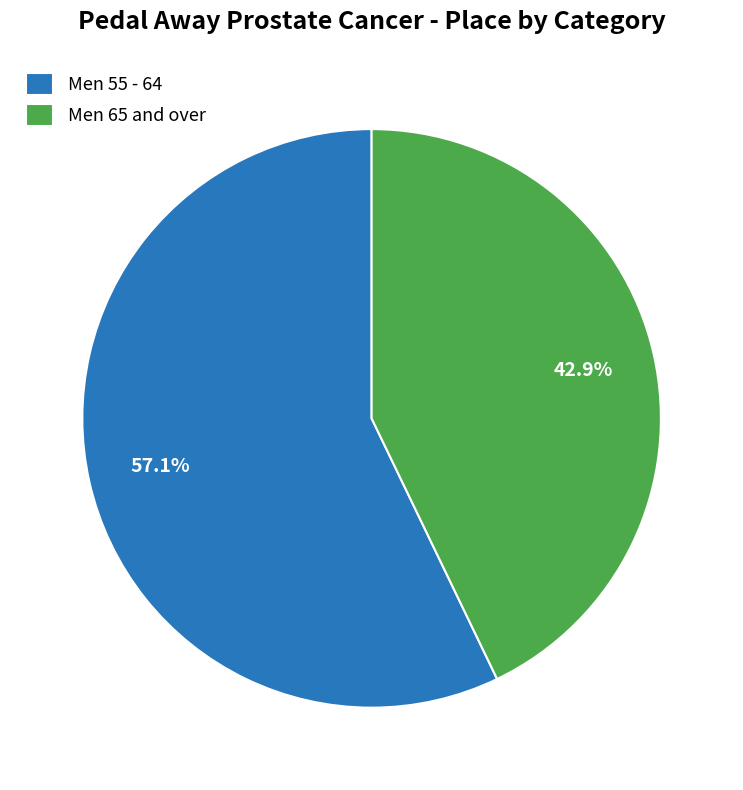

Does any single category account for the majority?

Yes